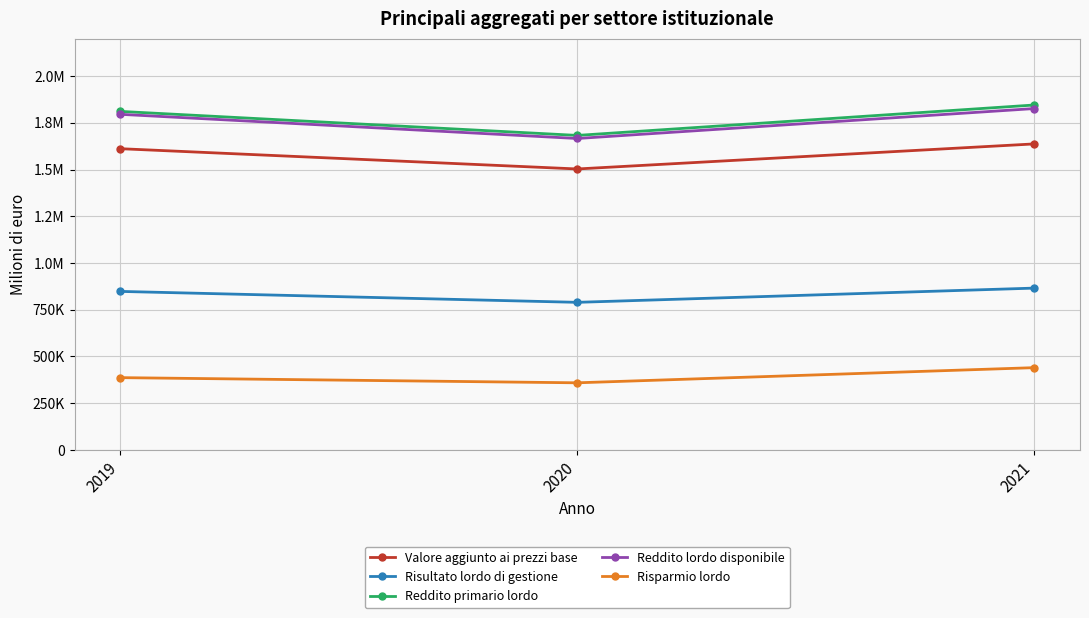

True or false: Risultato lordo di gestione has a value of 865330.5 at 2021.

True